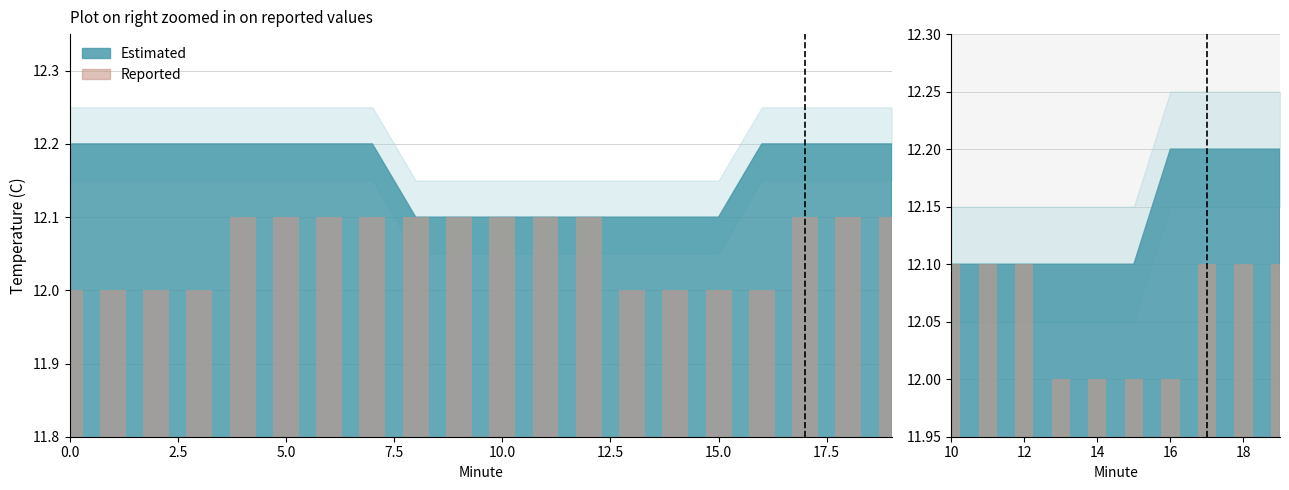

Approximately how many times larger is the value at 17.5 compared to 20.0?

1.0